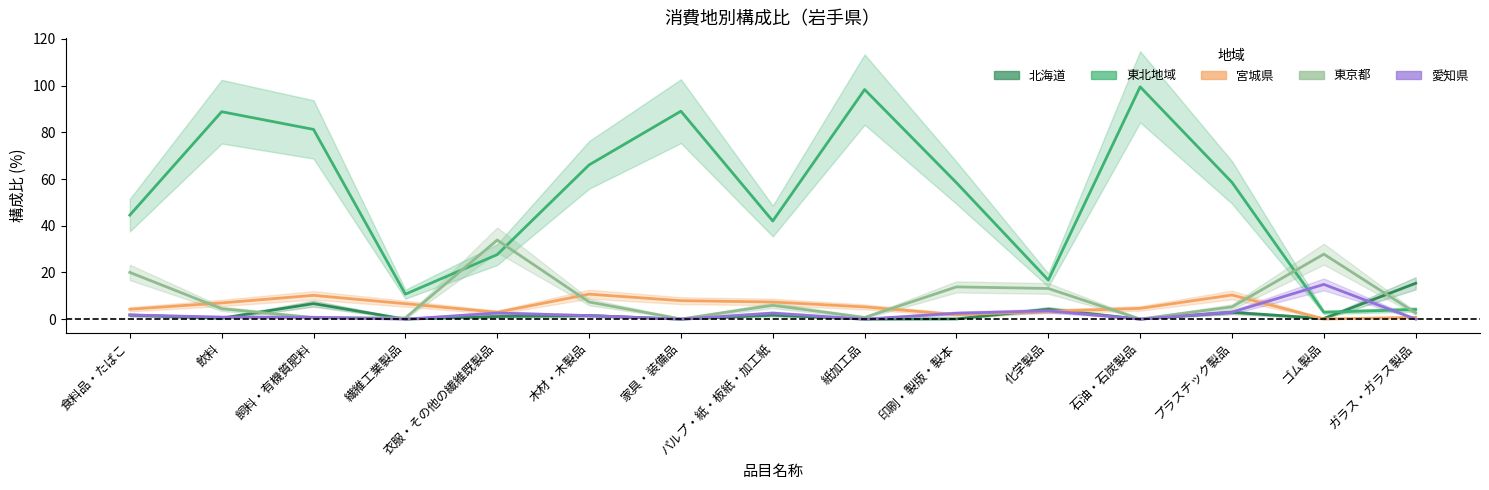

Is the value of 東京都 at 化学製品 greater than the value of 宮城県 at 飼料・有機質肥料?

Yes